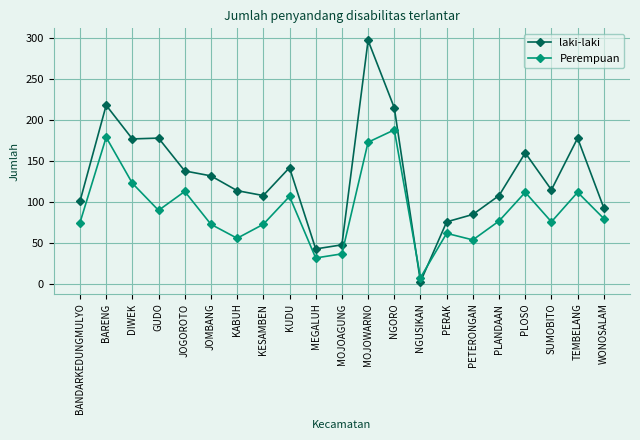

At KUDU, list the series in order from smallest to largest.

Perempuan, laki-laki